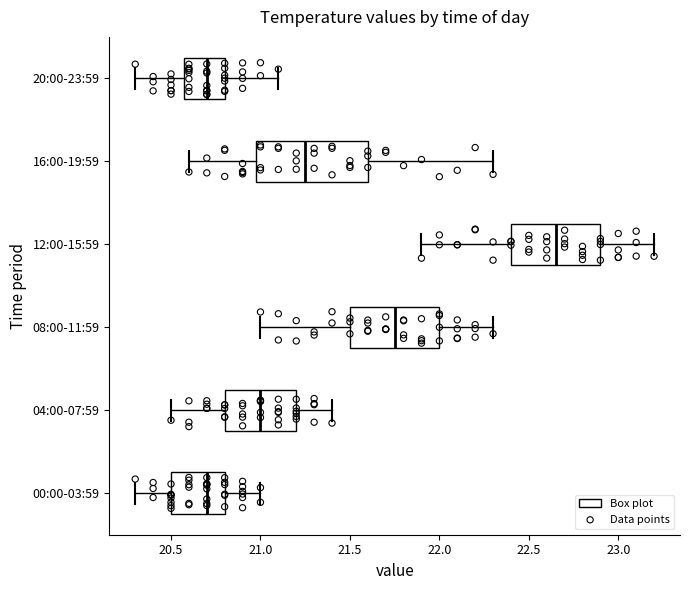

Where is the left edge of the box for 16:00-19:59 on the x-axis? The values are not printed on the chart, so give them approximately, as read against the axis.

21.00